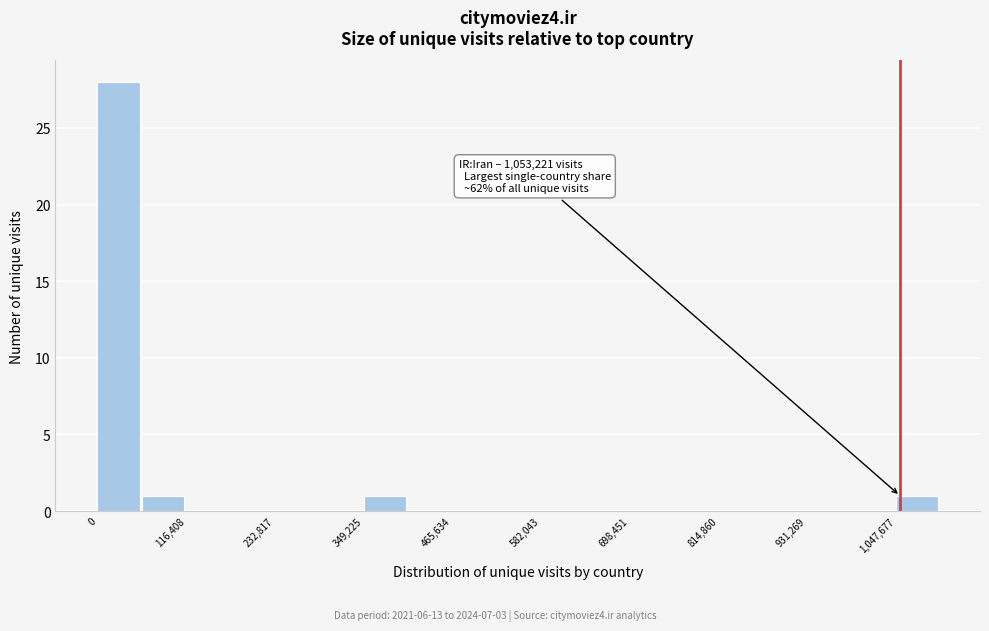

Around what value on the x-axis is the tallest bar? Give the approximate position of its centre, as read against the axis.

20000